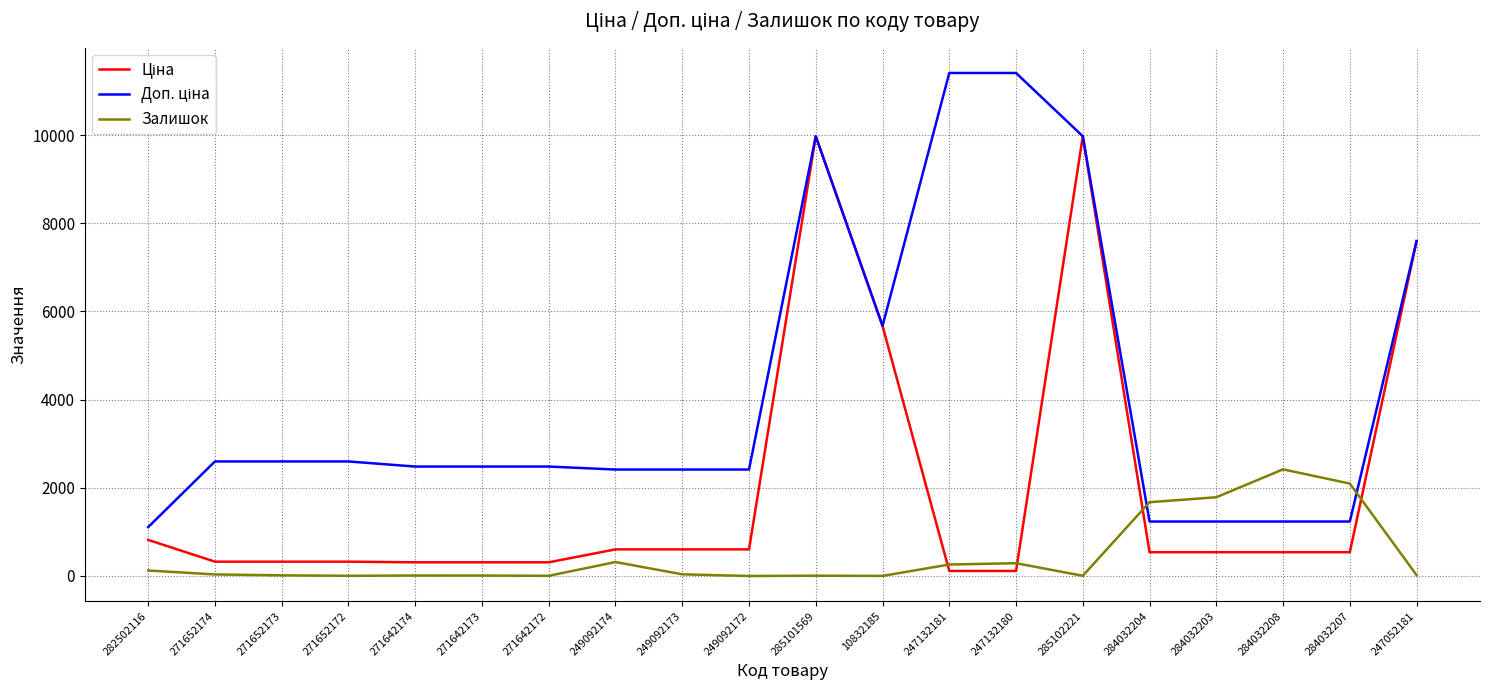

How many lines are shown in the chart?

3